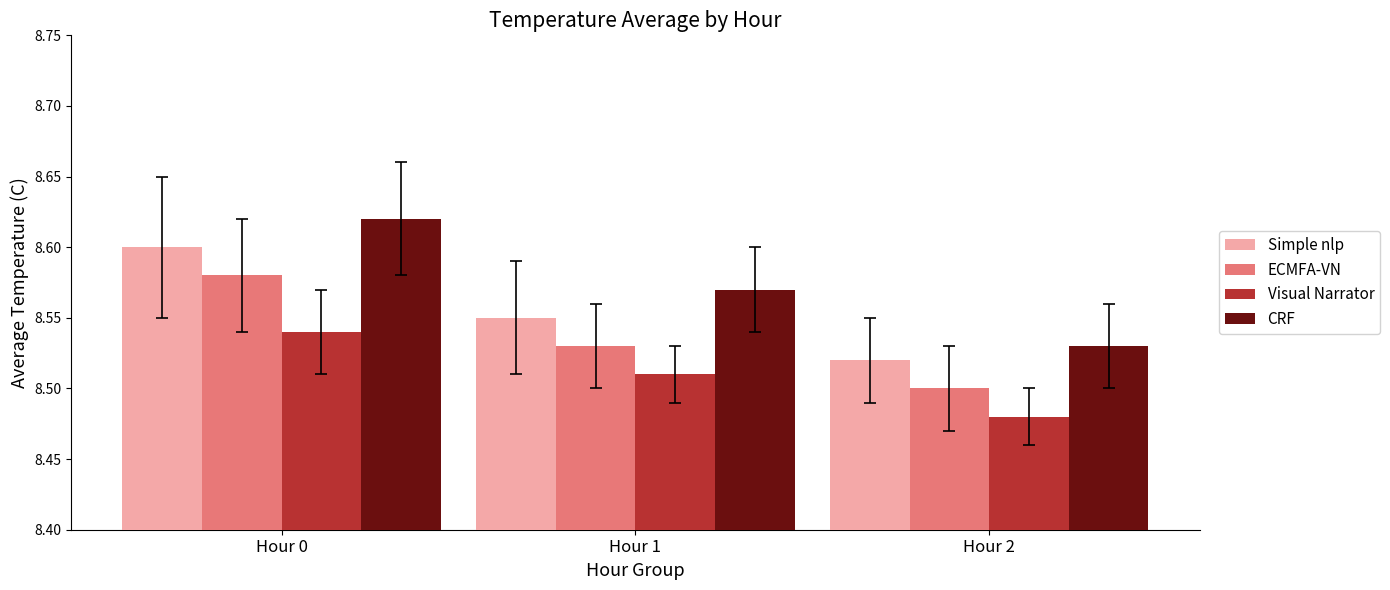

Which series changed the most between Hour 1 and Hour 2?

CRF